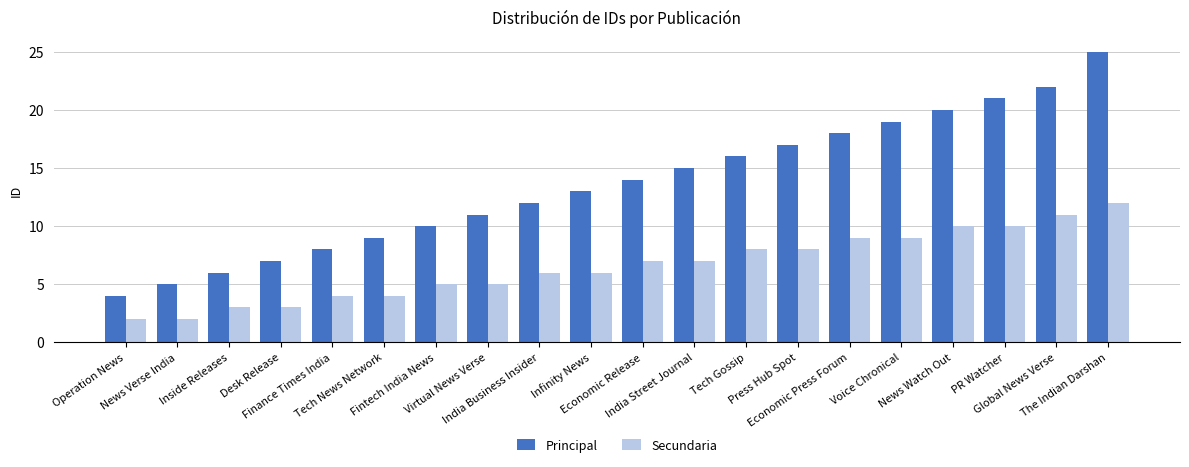

Which series has the largest range (max minus min)?

Principal